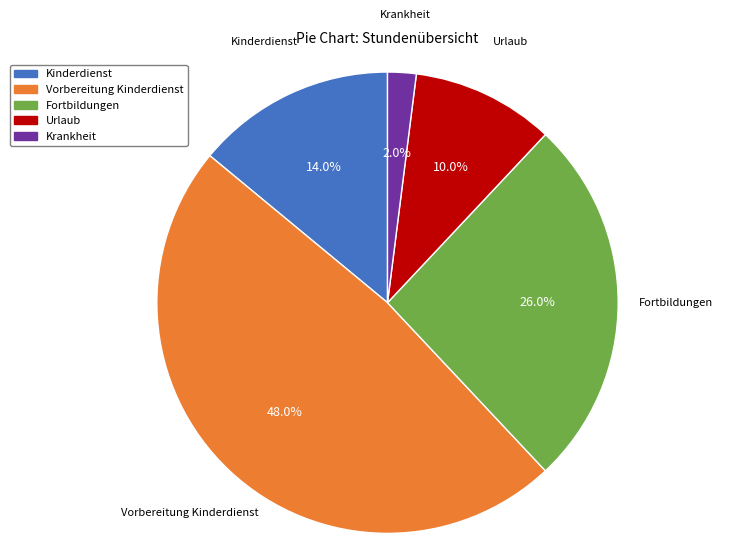

The Kinderdienst slice represents 1% of the pie. True or false?

False